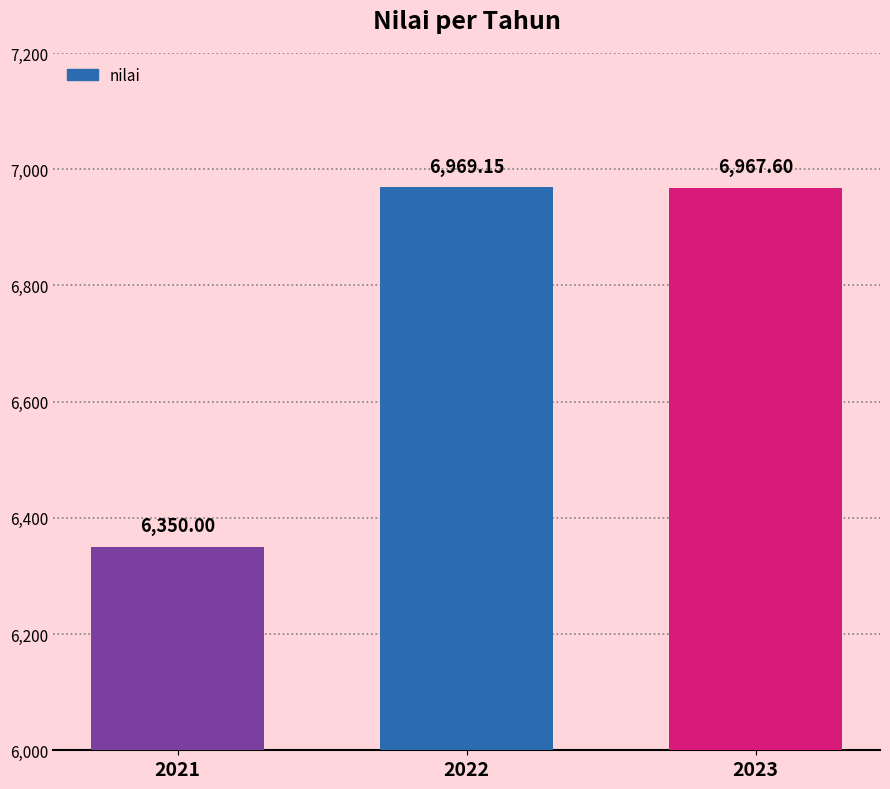

List the labels in order of value, smallest first.

2021, 2023, 2022